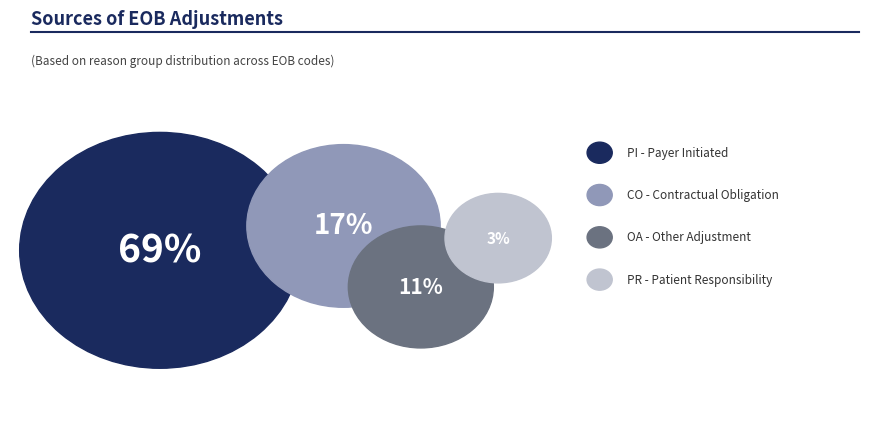

True or false: CO - CONTRACTUAL OBLIGATION accounts for 17% of the total.

True